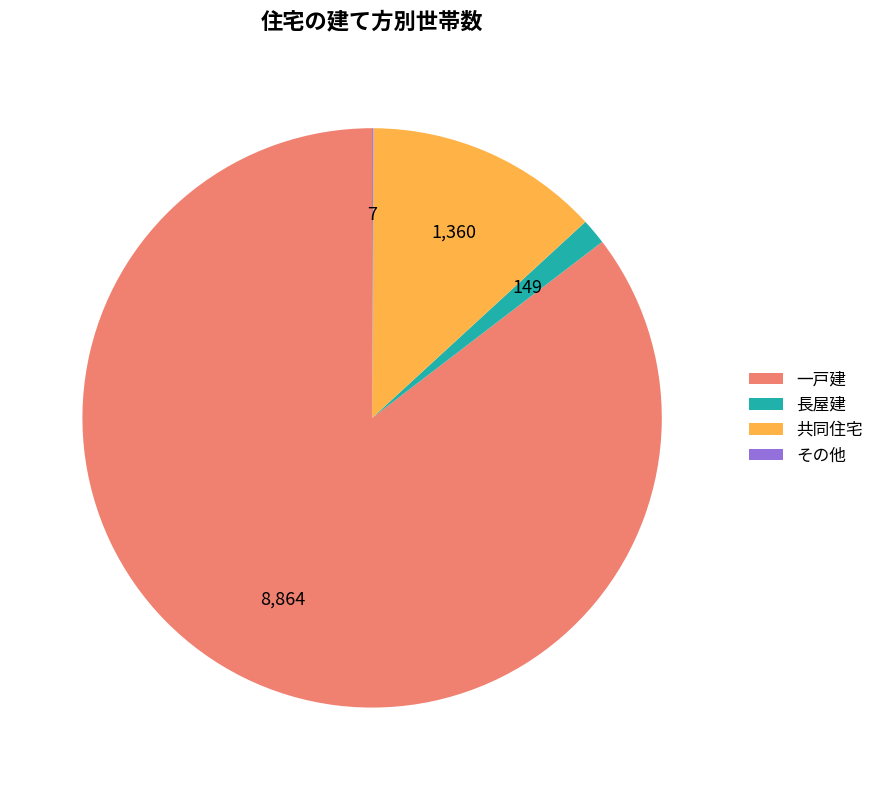

What is the majority slice?

一戸建